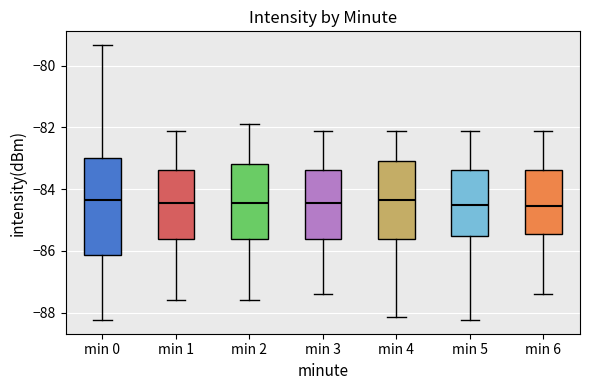

Which box is the tallest, from its lower edge to its upper edge?

min 0